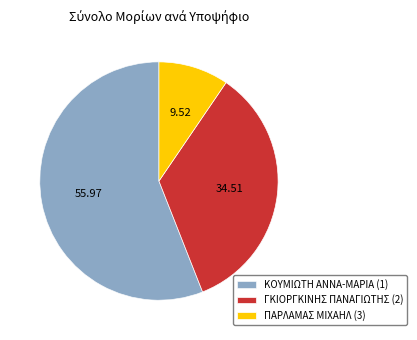

How many slices are in this pie chart?

3